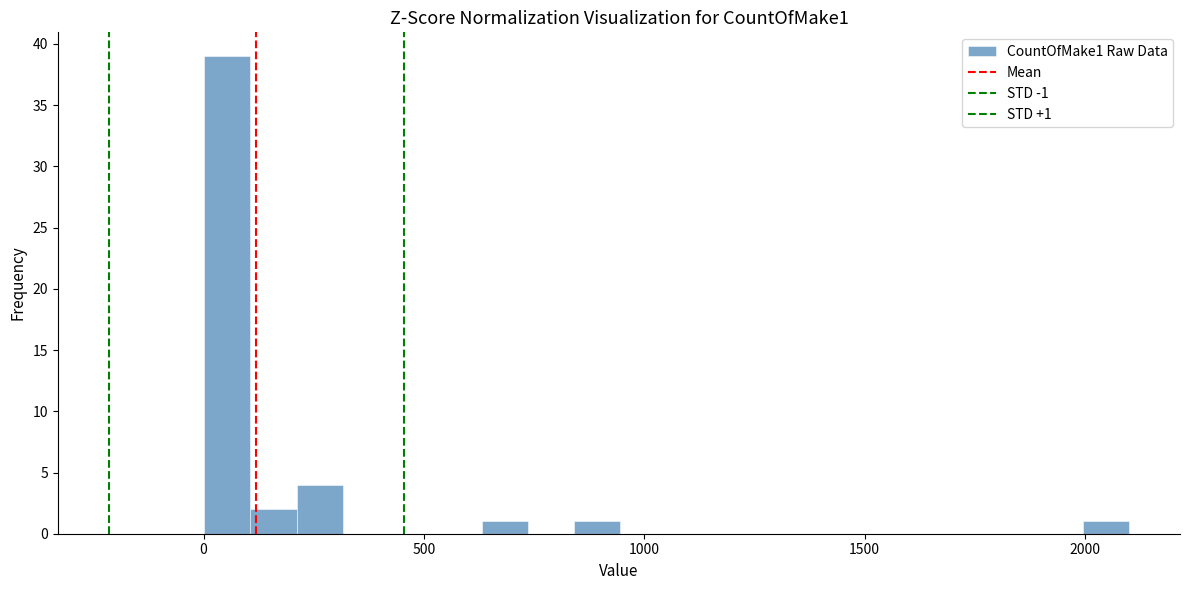

Read against the x-axis, roughly where is the centre of the tallest bar?

50